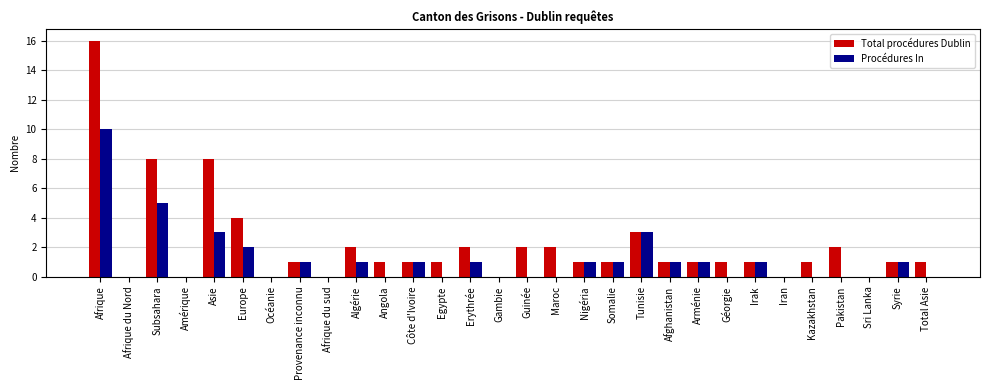

What is the difference between the Total procédures Dublin values at Afrique du Nord and Nigéria?

1